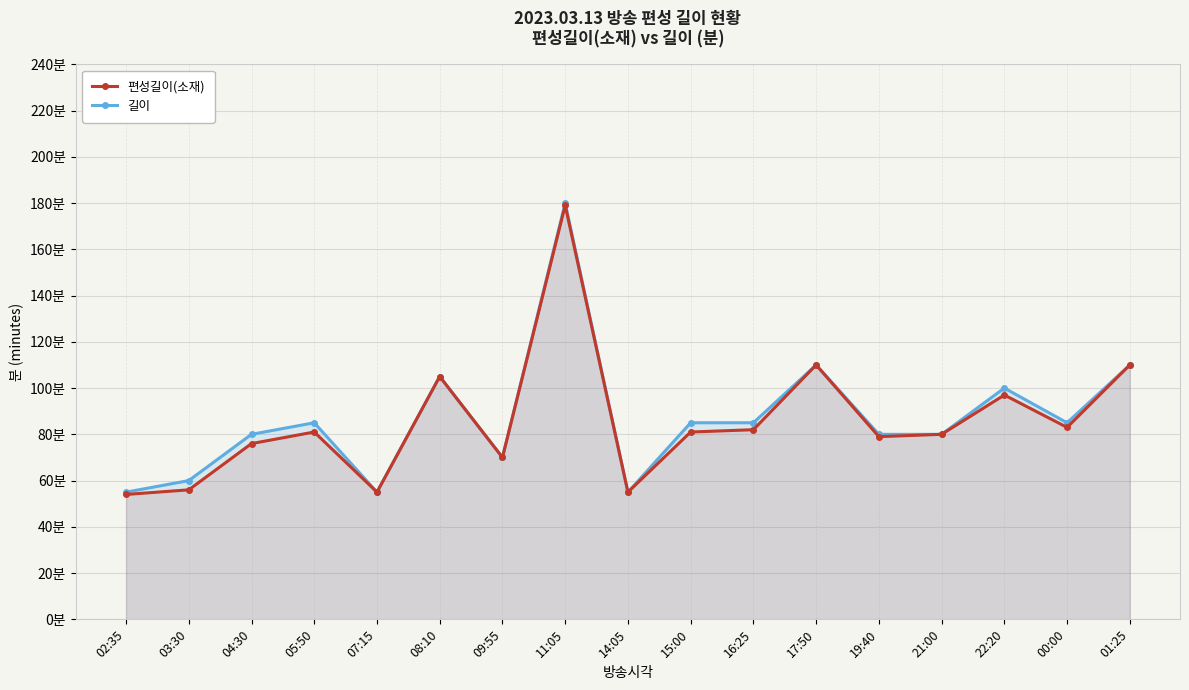

What is the minimum value shown in the chart?

54